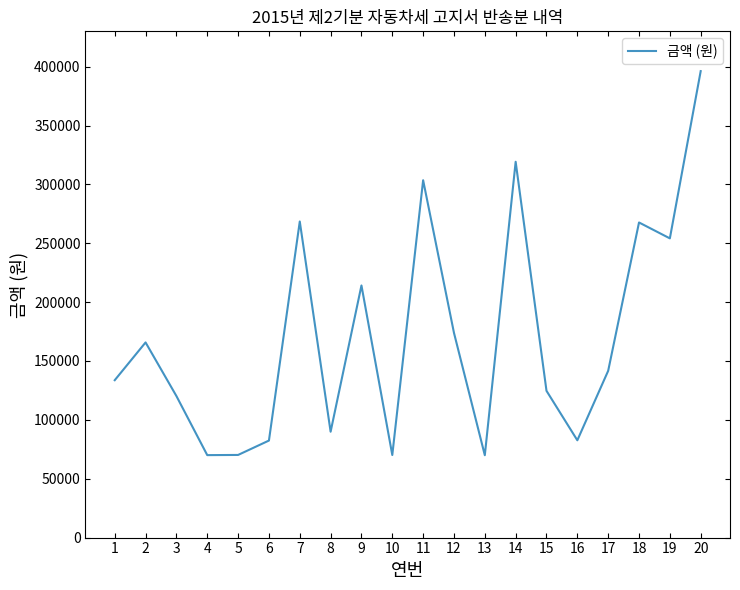

Which label corresponds to the largest value in the chart?

20